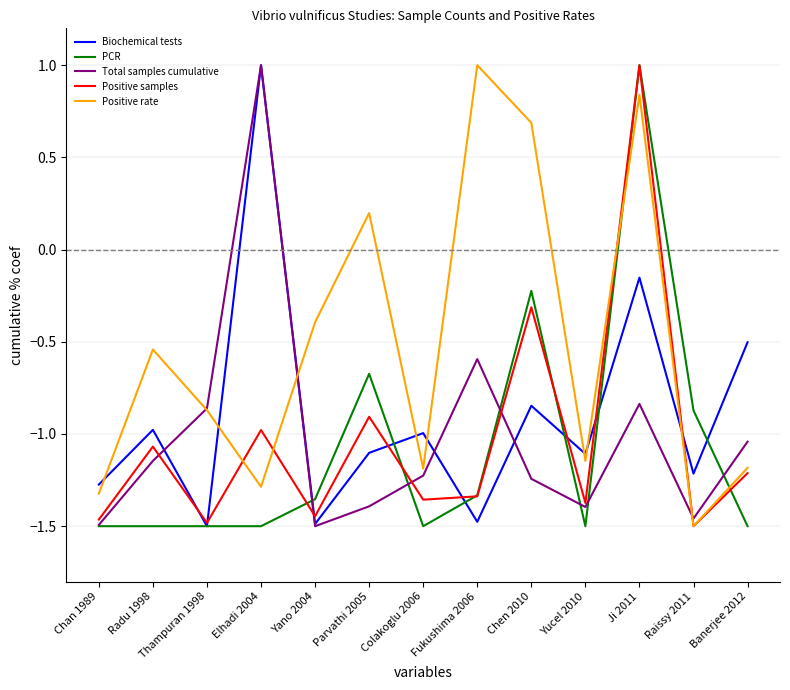

Which series changed the most between Elhadi 2004 and Yano 2004?

Total samples cumulative